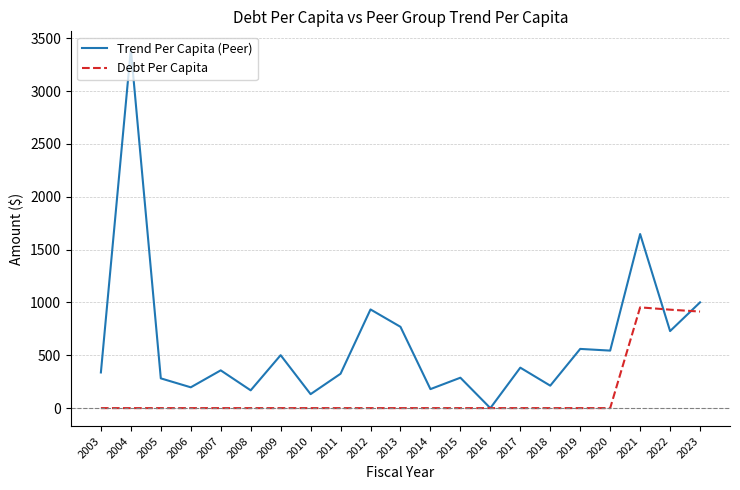

What is the total value across all series at 2012?

933.5